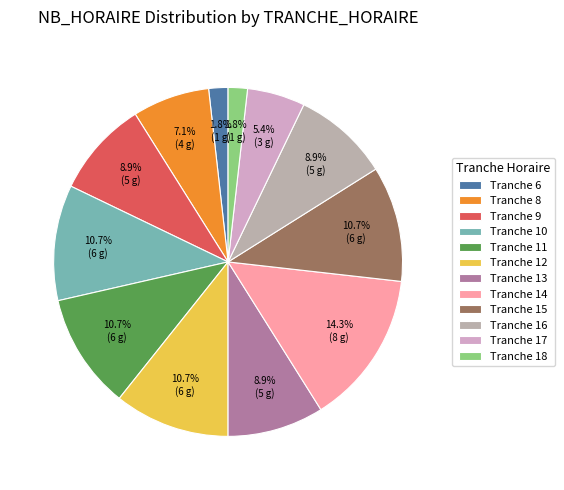

Which slice is the smallest?

6